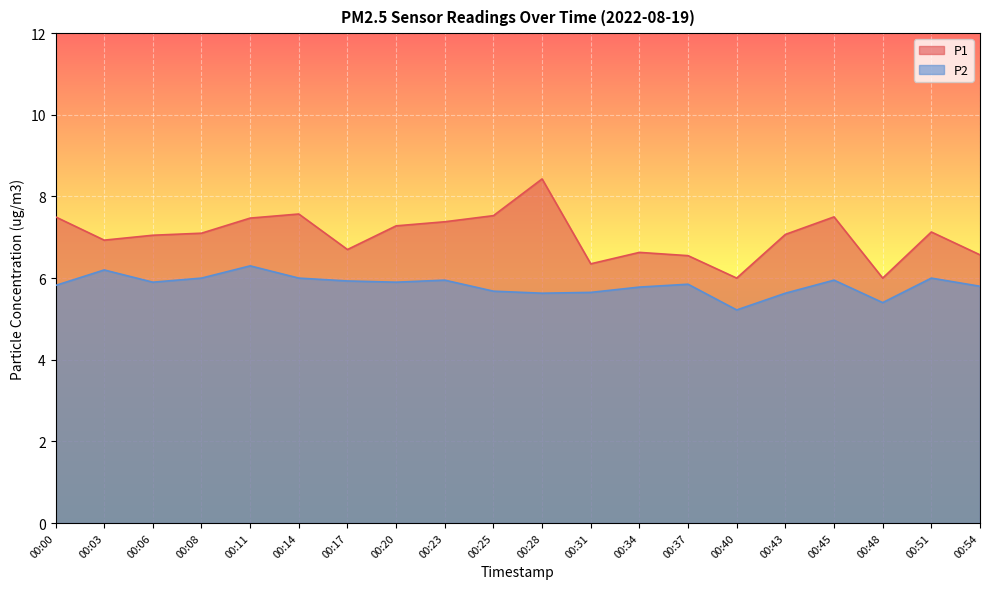

What is the highest value of the P1 series?

8.4